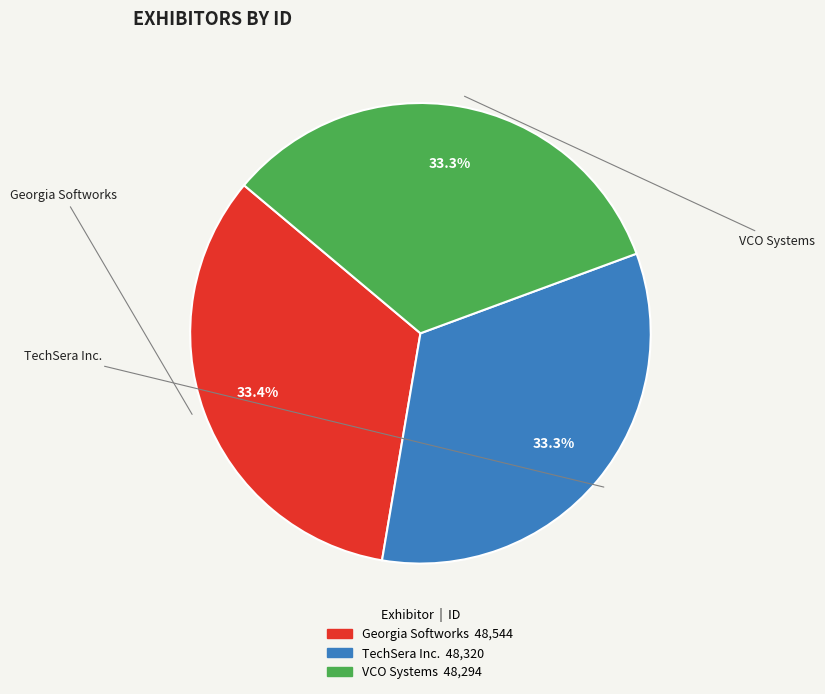

How much of the chart is everything except TechSera Inc.?

66.7%